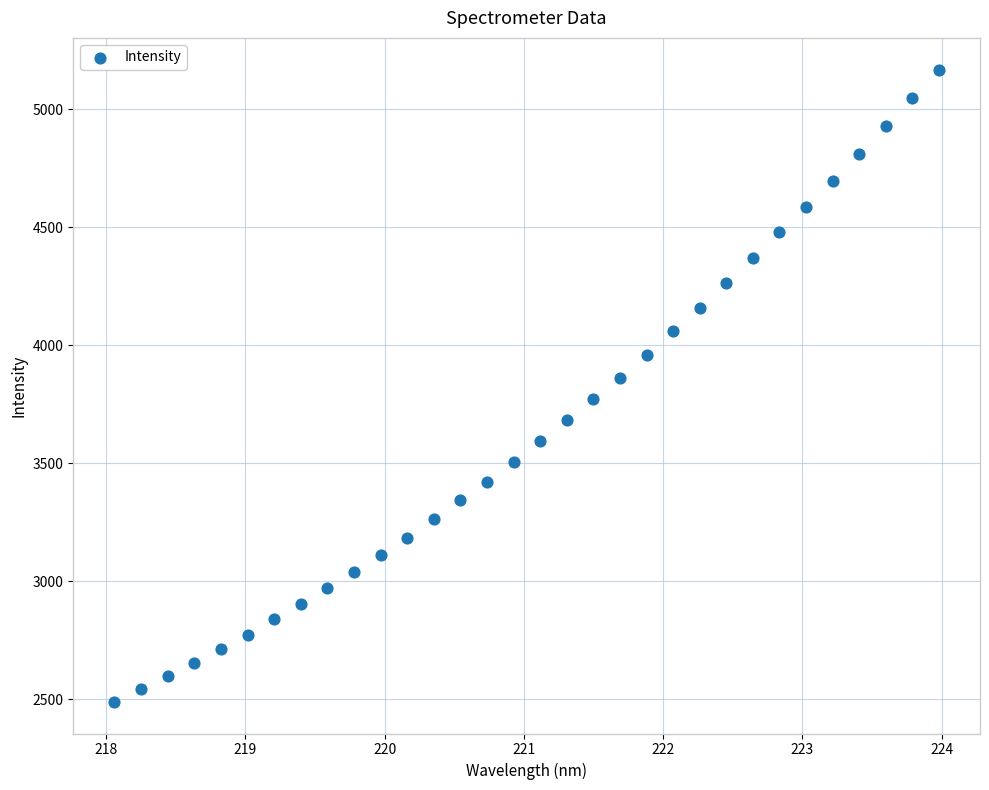

What is the range of X values (max minus min)?

5.9